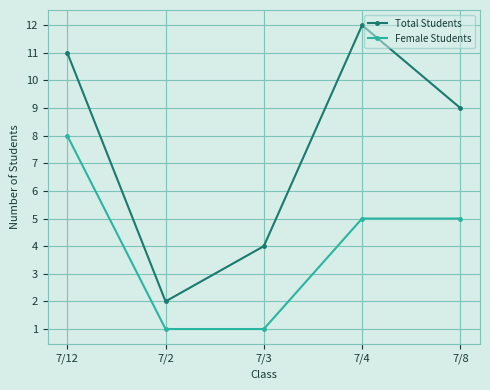

At which label is Total Students closest to 7?

7/8